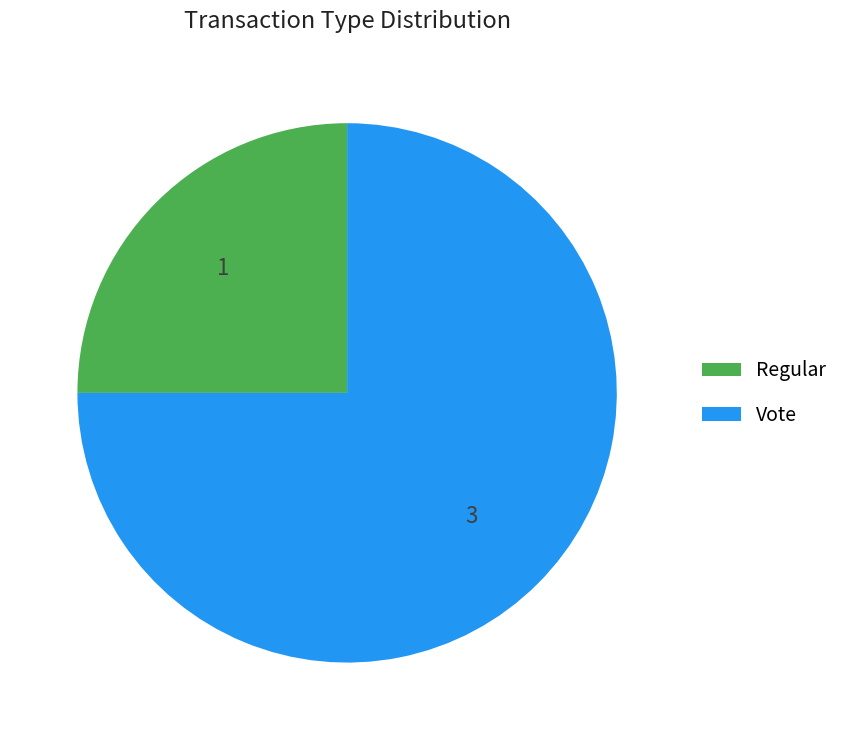

Rank the categories by value from lowest to highest.

Regular, Vote